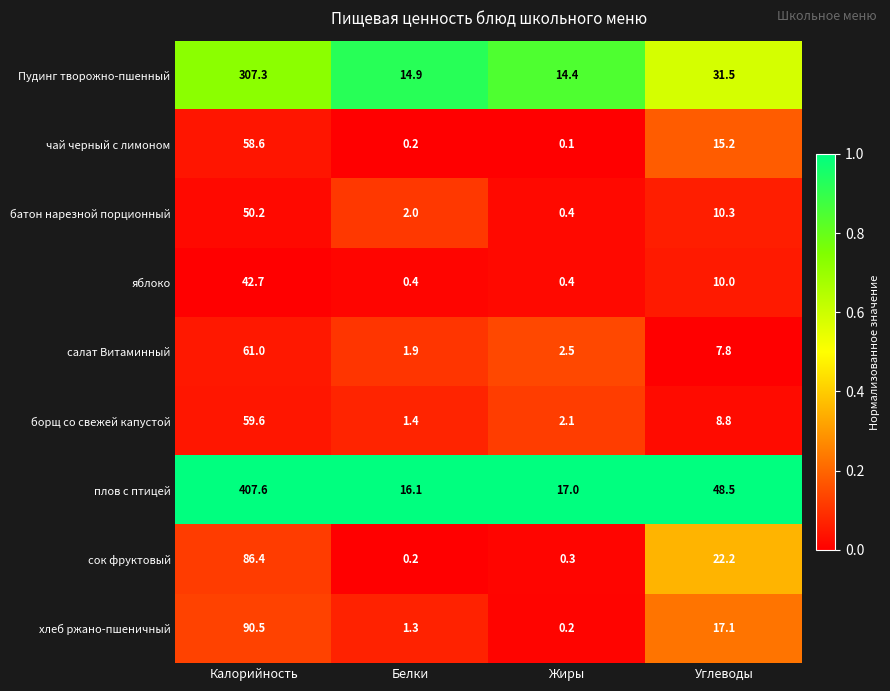

True or false: сок фруктовый has a value of 0.3 at Жиры.

True